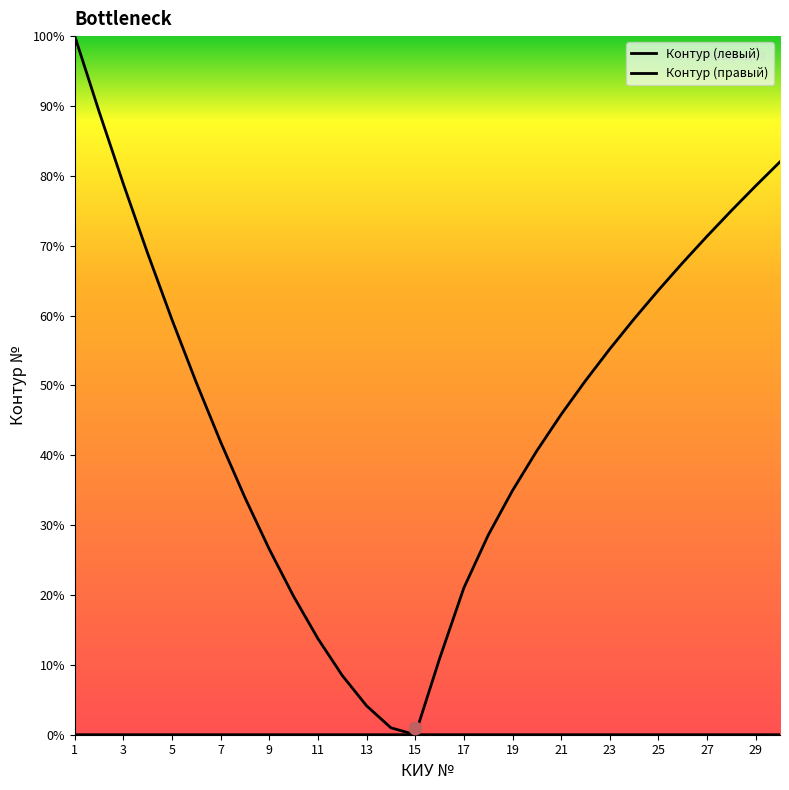

Is the value of Контур (левый) at 3 greater than the value of Контур (правый) at 5?

Yes